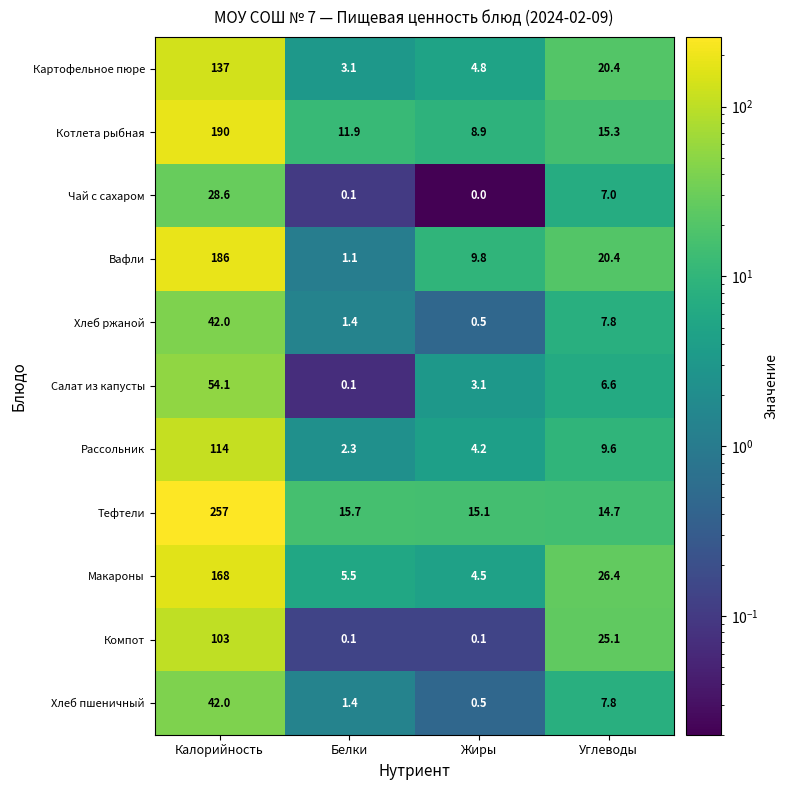

What is the spread (max minus min) of values at Углеводы?

19.8